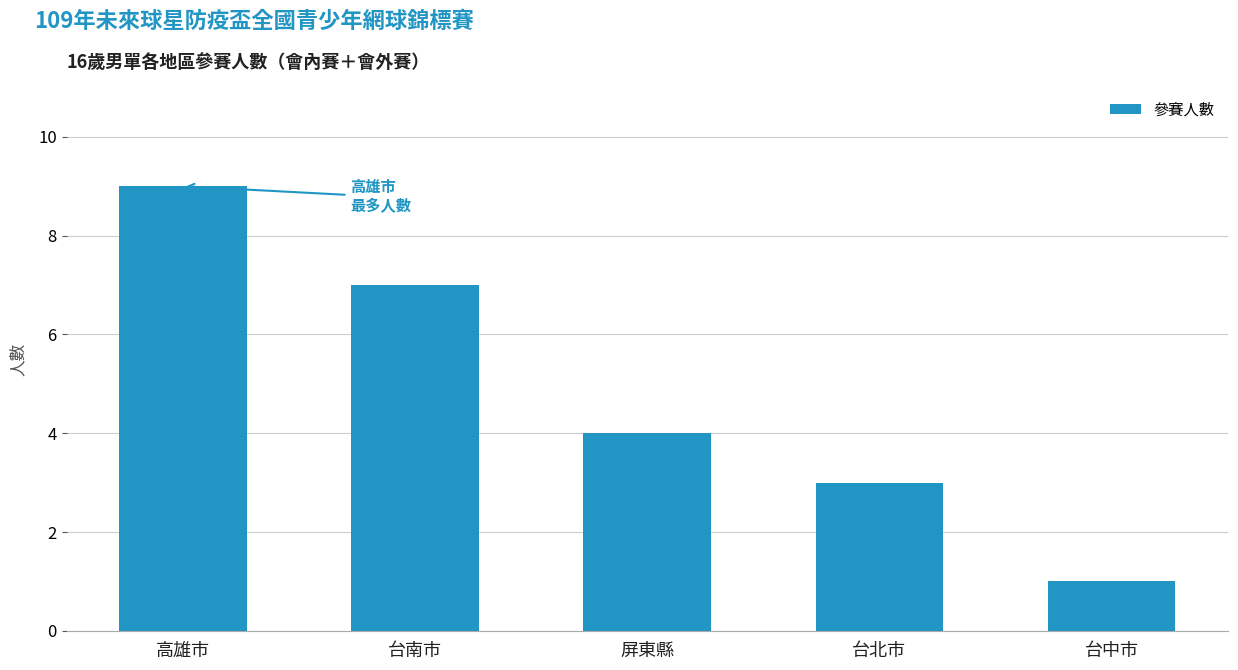

Read the value at 台北市.

3